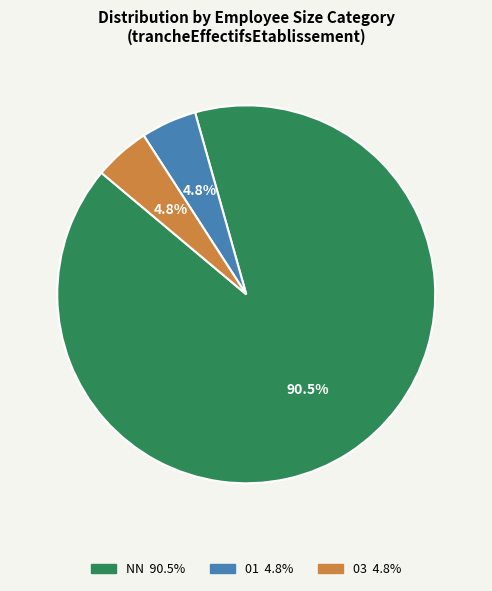

Is there a majority slice in this chart?

Yes